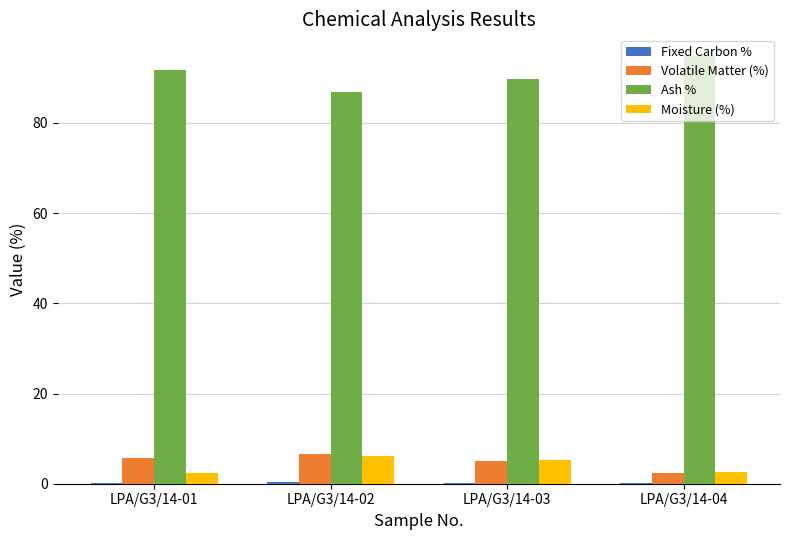

Which series has the largest total across all categories?

Ash %